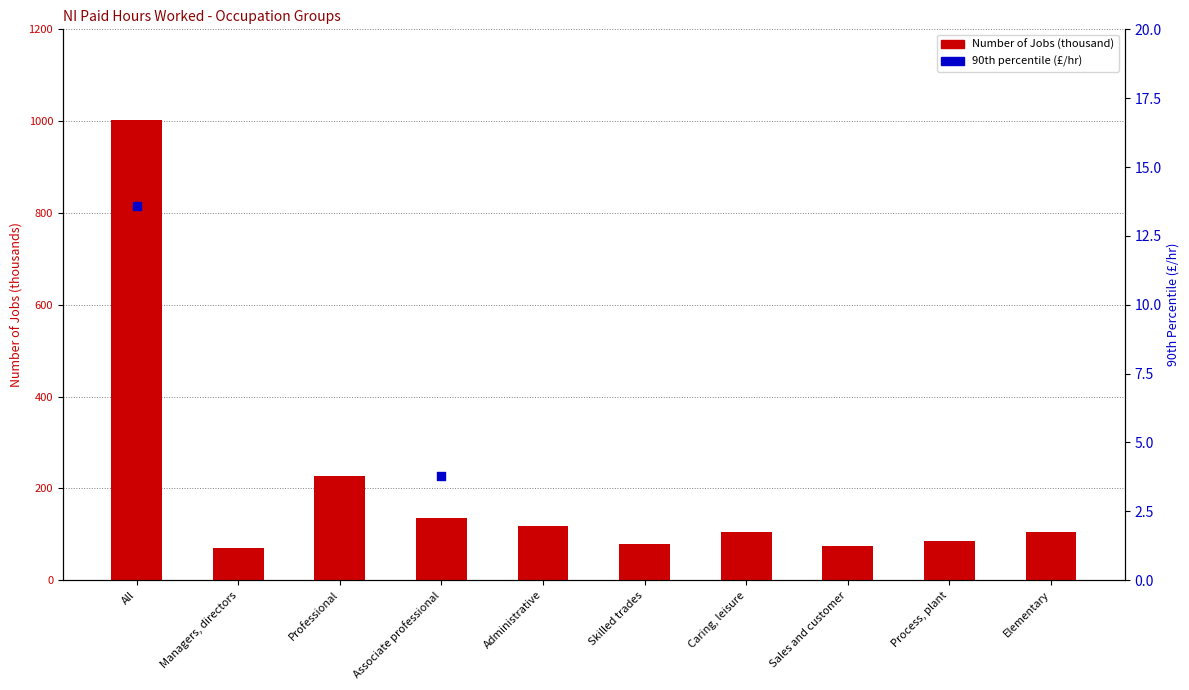

Between Managers, directors and Elementary, which is larger?

Elementary